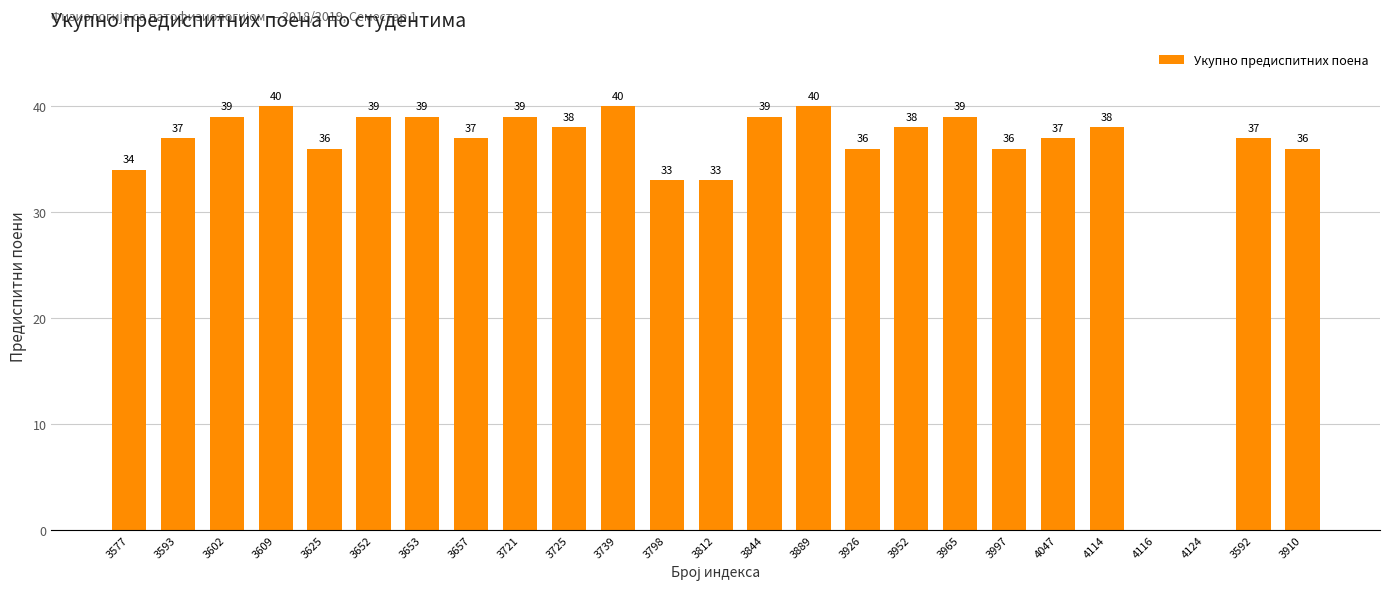

What is the maximum value shown in the chart?

40